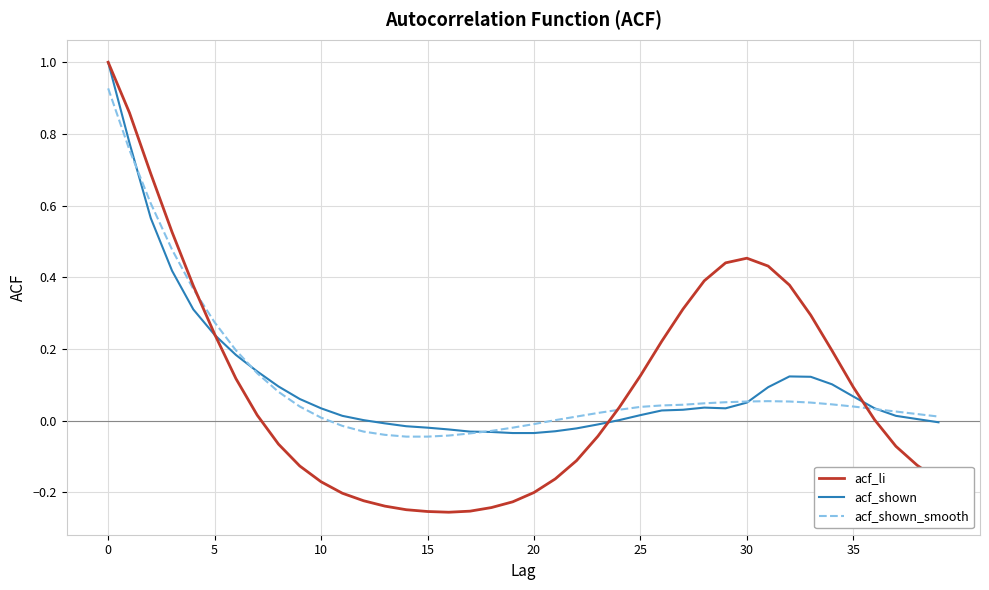

Which series has the widest spread of values?

acf_li